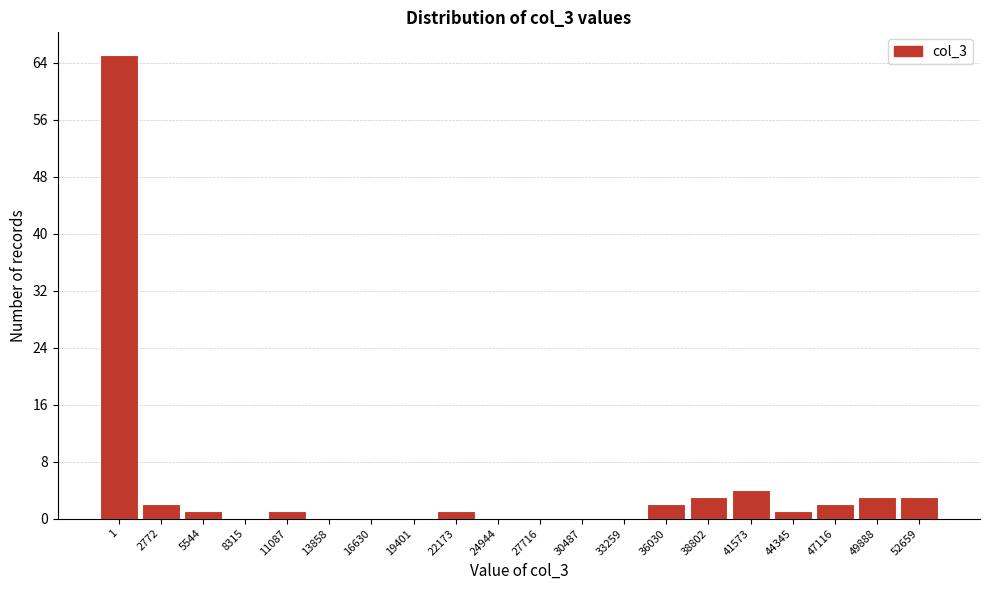

Reading right to left, what are all the values shown in this chart?

52659=3	49888=3	47116=2	44345=1	41573=4	38802=3	36030=2	33259=0	30487=0	27716=0	24944=0	22173=1	19401=0	16630=0	13858=0	11087=1	8315=0	5544=1	2772=2	1=65